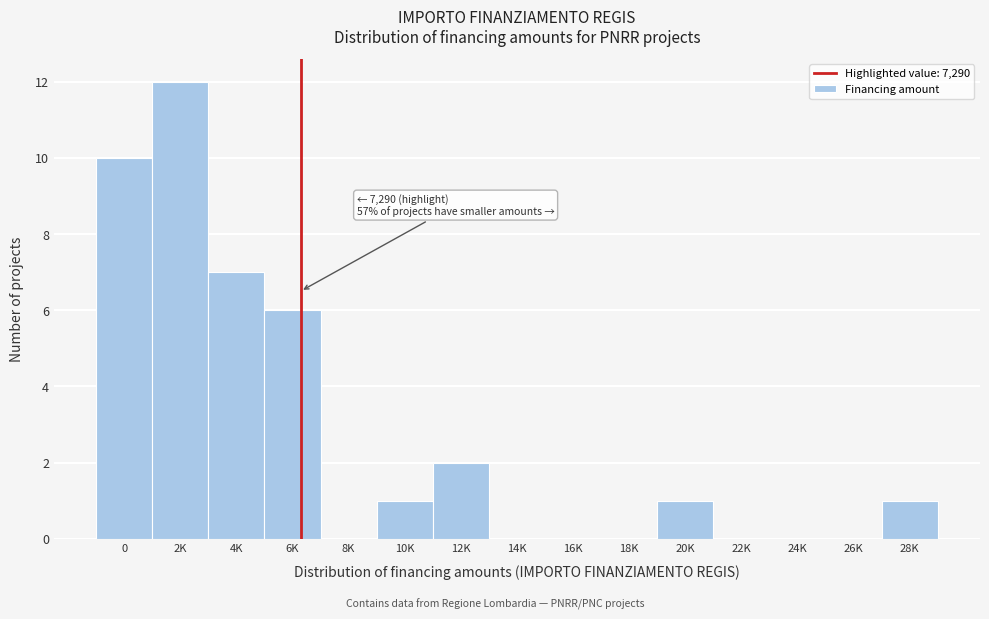

Reading right to left, list all the values displayed in this chart.

28K=1	26K=0	24K=0	22K=0	20K=1	18K=0	16K=0	14K=0	12K=2	10K=1	8K=0	6K=6	4K=7	2K=12	0=10